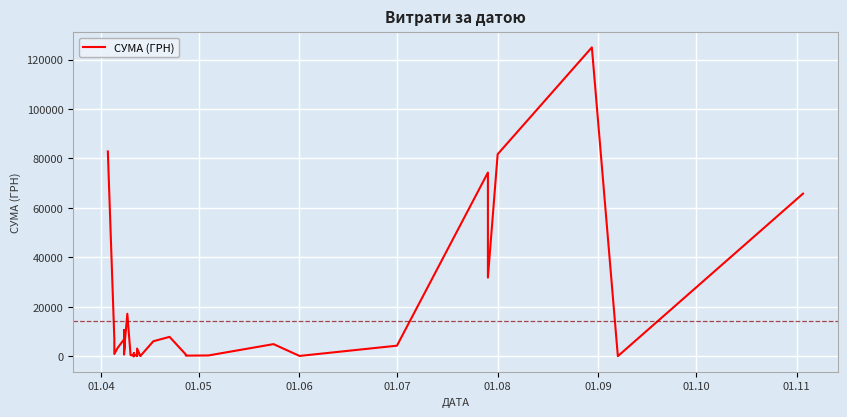

What is the label of the 34th point from the right?

01.10